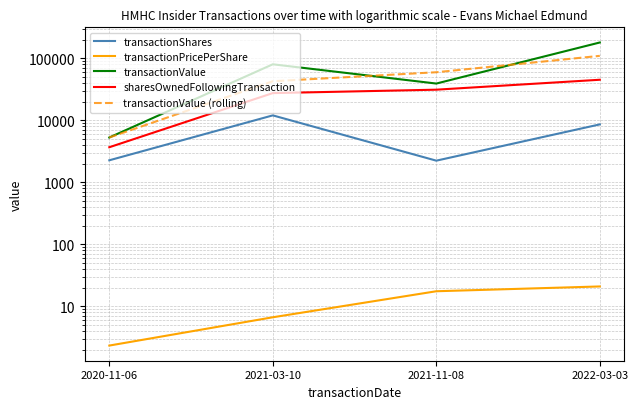

True or false: transactionValue and transactionShares cross at least once.

False